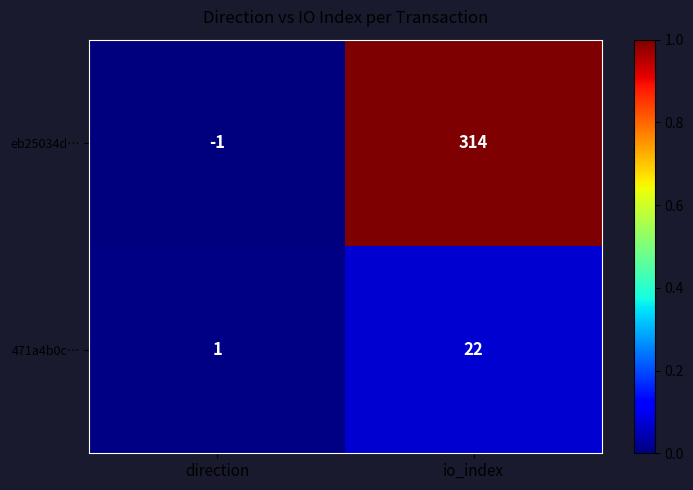

Rank the series by their average value, from highest to lowest.

eb25034d…, 471a4b0c…